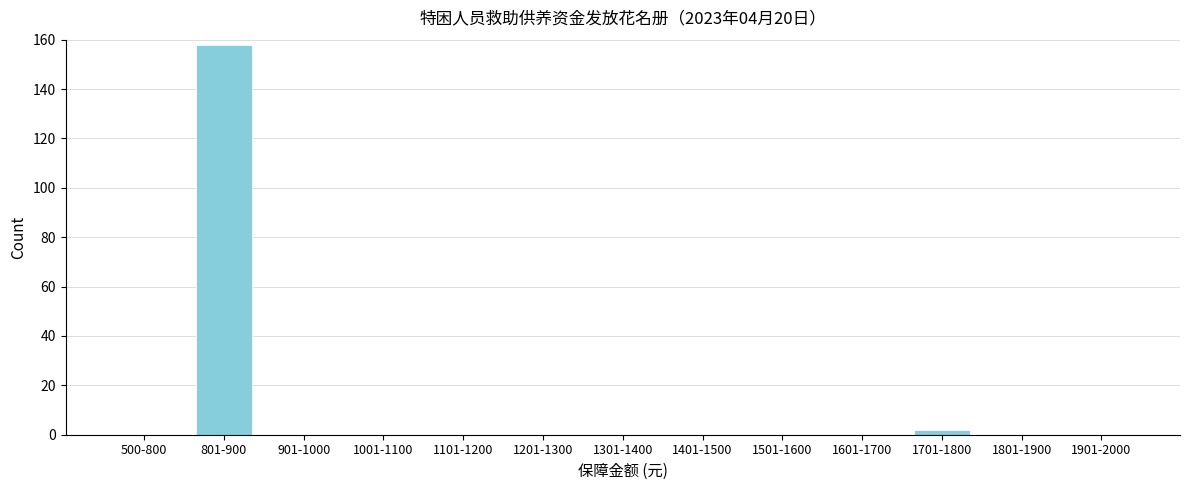

Reading left to right, what are all the values shown in this chart?

500-800=0	801-900=158	901-1000=0	1001-1100=0	1101-1200=0	1201-1300=0	1301-1400=0	1401-1500=0	1501-1600=0	1601-1700=0	1701-1800=2	1801-1900=0	1901-2000=0